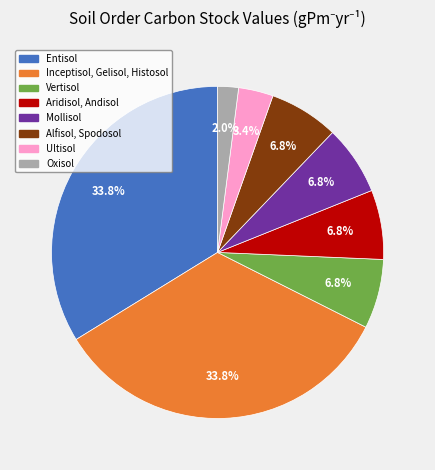

The Ultisol slice represents 14% of the pie. True or false?

False